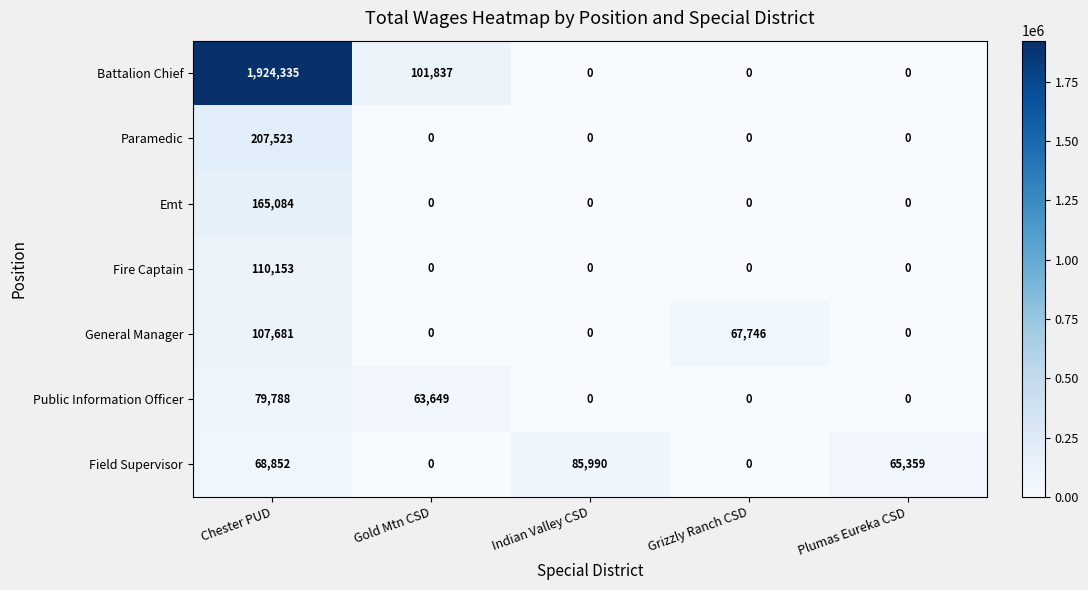

Read the Field Supervisor value at Indian Valley CSD, to the nearest 10.

85990